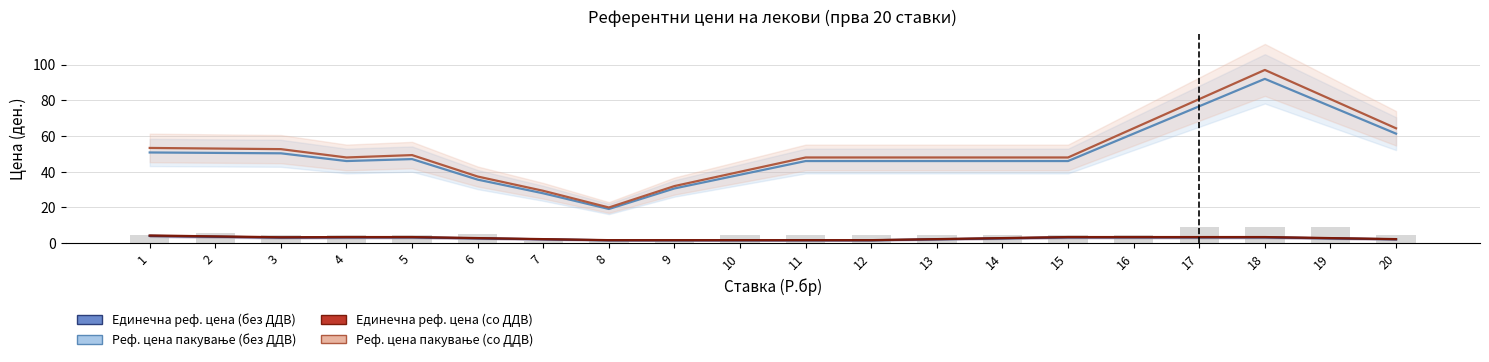

What value does the Единечна реф. цена (со ДДВ) series have at 18?

3.5